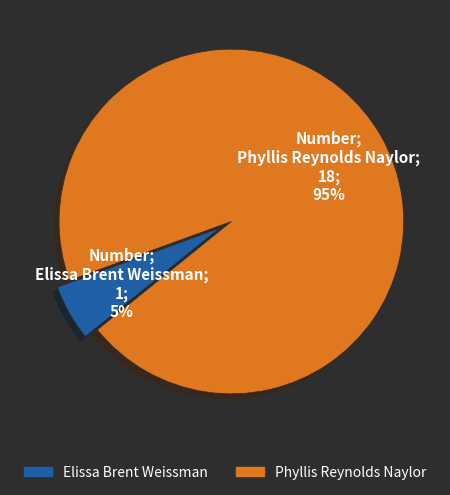

What percentage is the Phyllis Reynolds Naylor slice, to the nearest percent?

95%